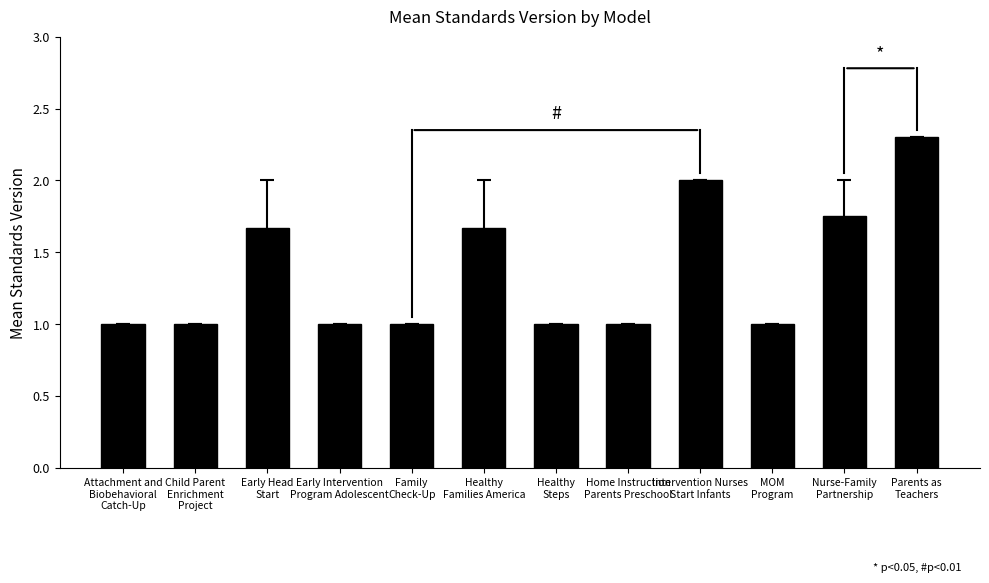

What is the minimum value shown in the chart?

1.0